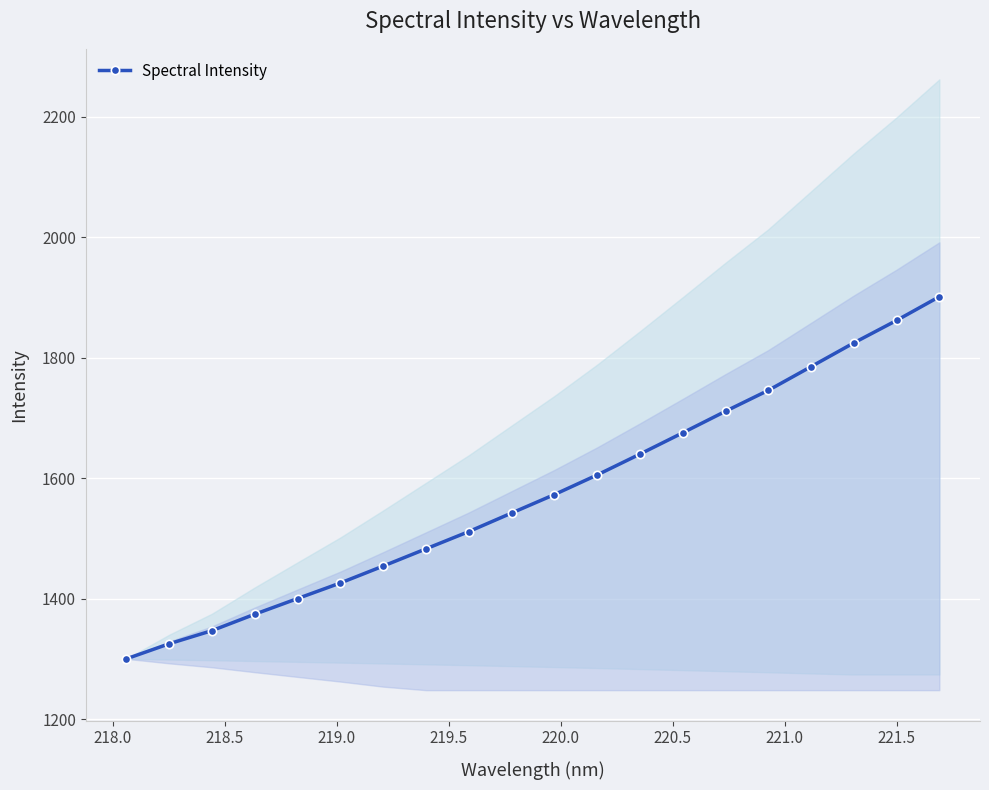

What is the minimum value for Spectral Intensity?

1300.3